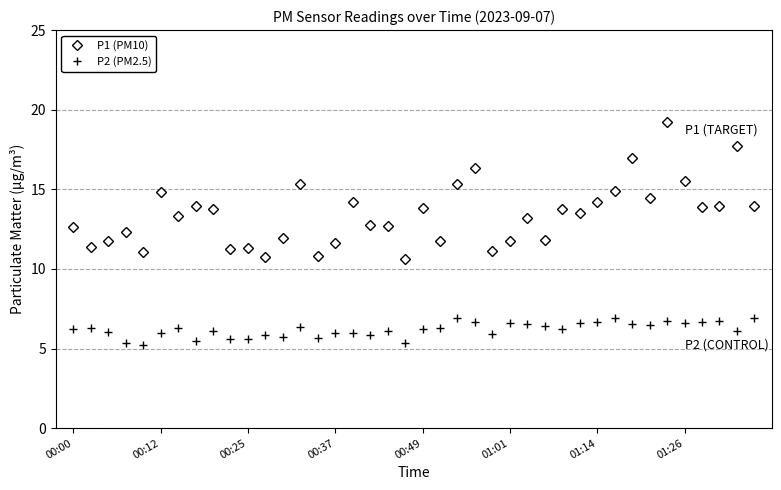

What is the difference between the maximum and second lowest values in the P1 (PM10) series?

8.4